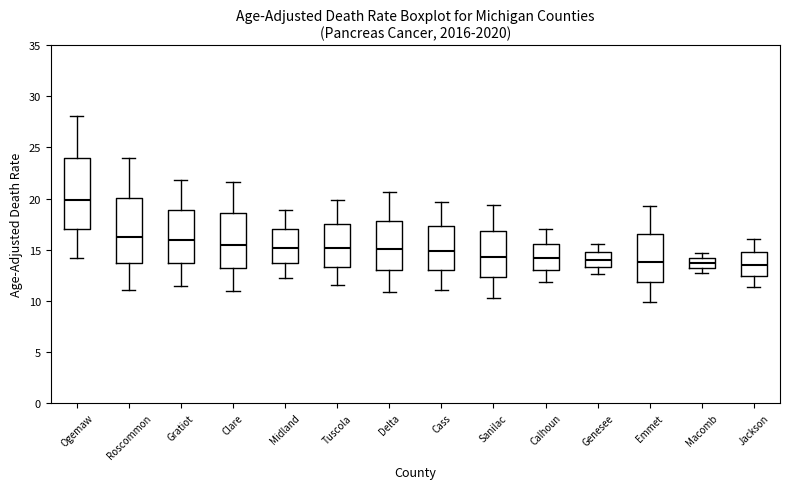

Where is the upper edge of the box for Calhoun on the y-axis? The values are not printed on the chart, so give them approximately, as read against the axis.

15.5